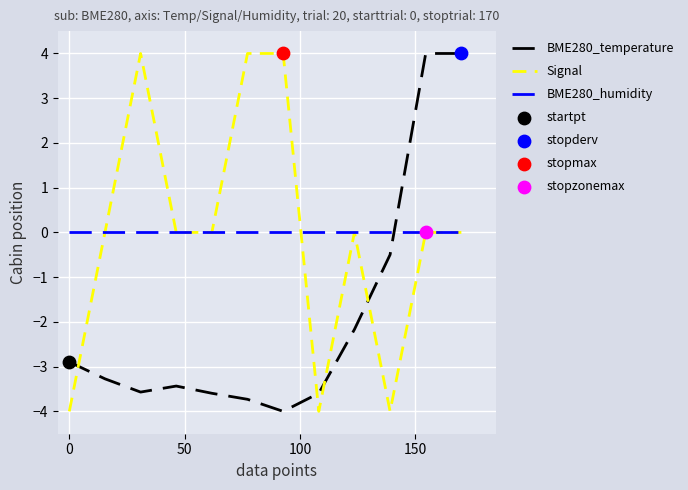

What is the minimum value shown in the chart?

-4.0